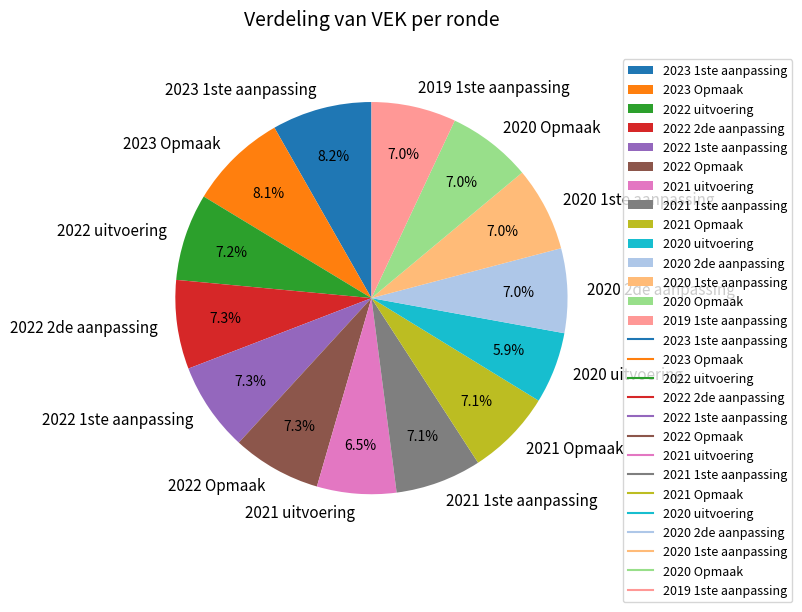

Is there a majority slice in this chart?

No